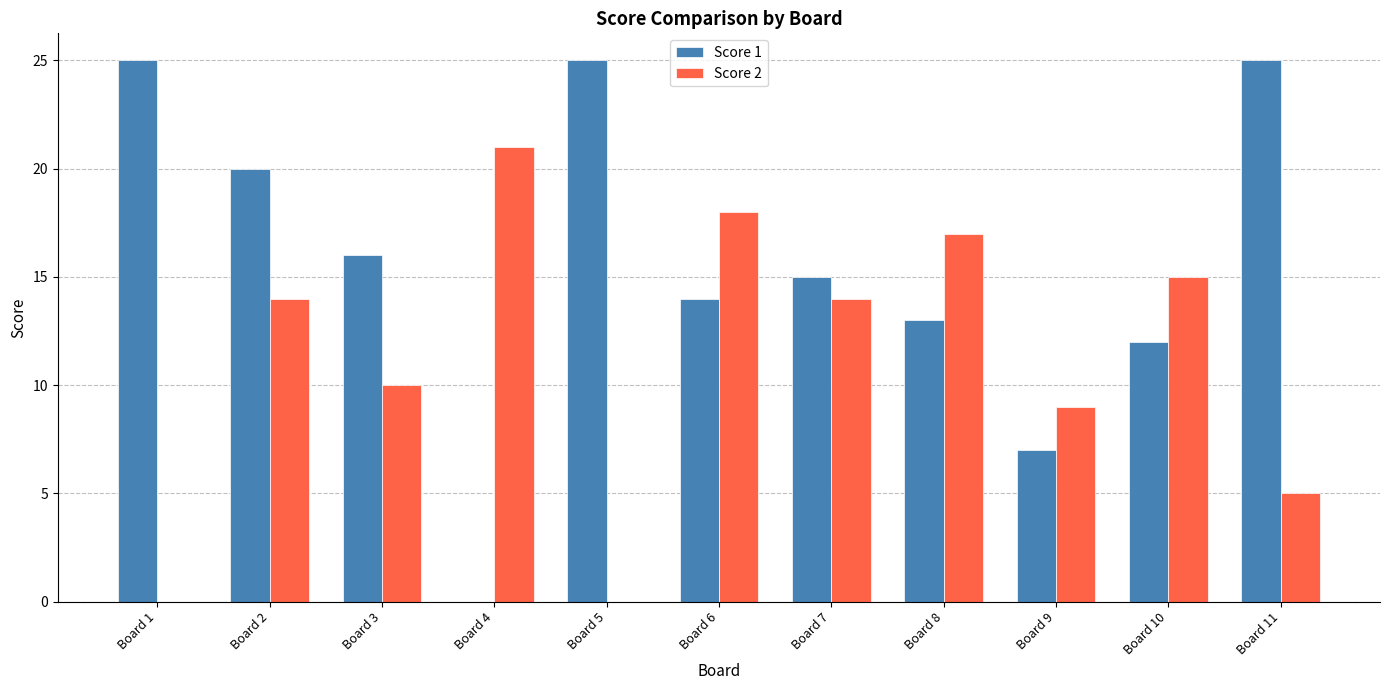

Between Board 3 and Board 7, which series saw the biggest shift?

Score 2